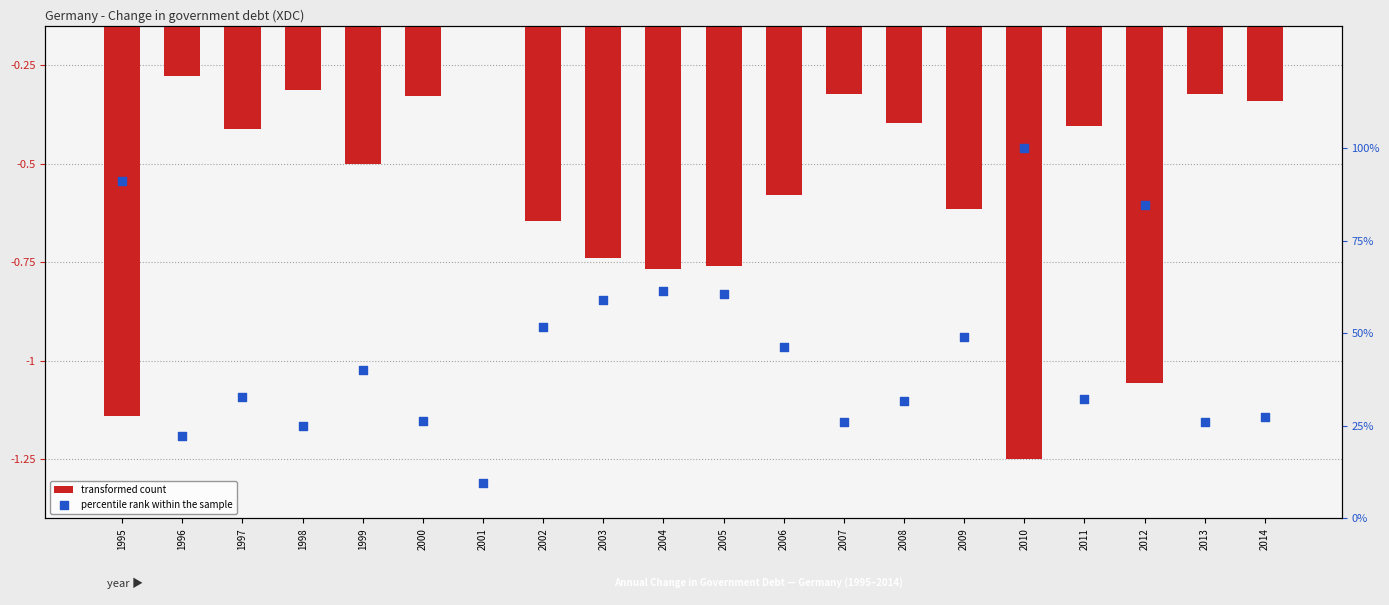

What are all the series names shown in the legend?

transformed count, percentile rank within the sample